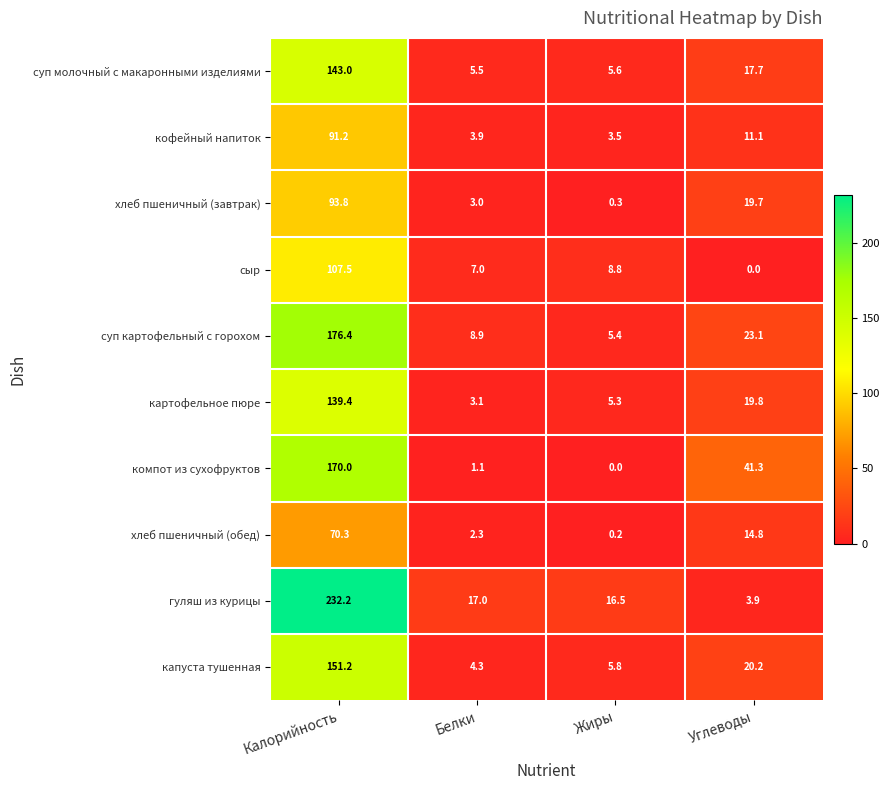

What is the greatest value displayed?

232.2